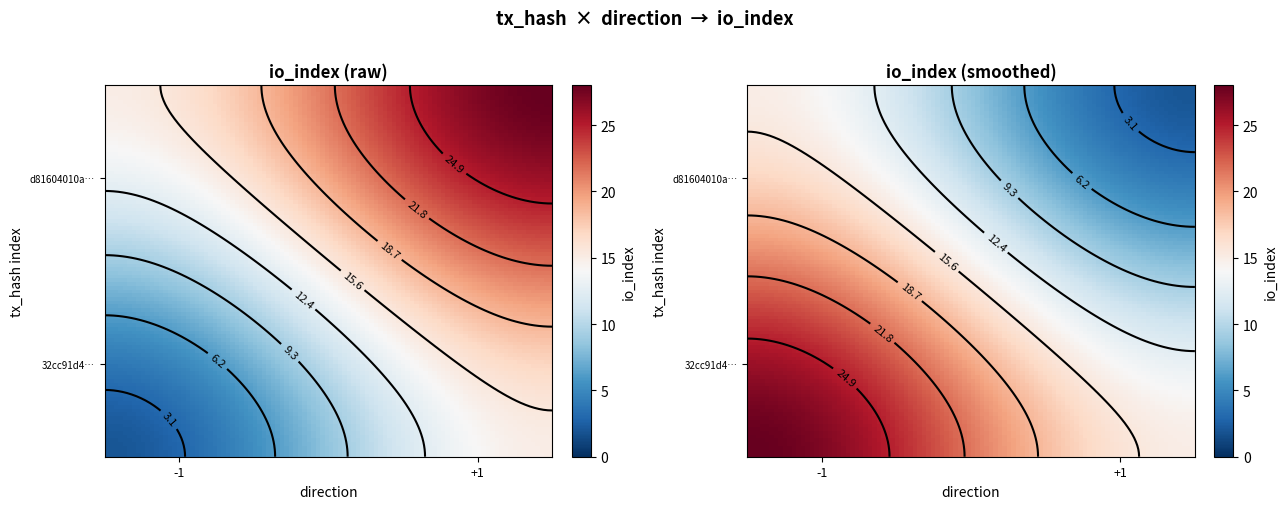

Which series has the widest spread of values?

d81604010a66b35207881ca578b59fc21074db0